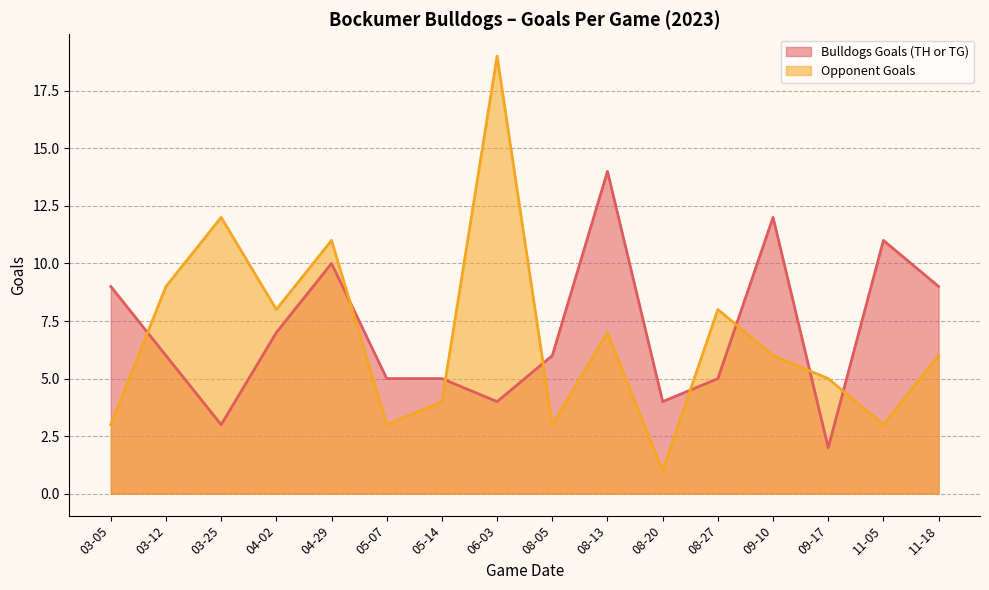

What is the difference between the Opponent Goals values at 09-17 and 08-27?

3